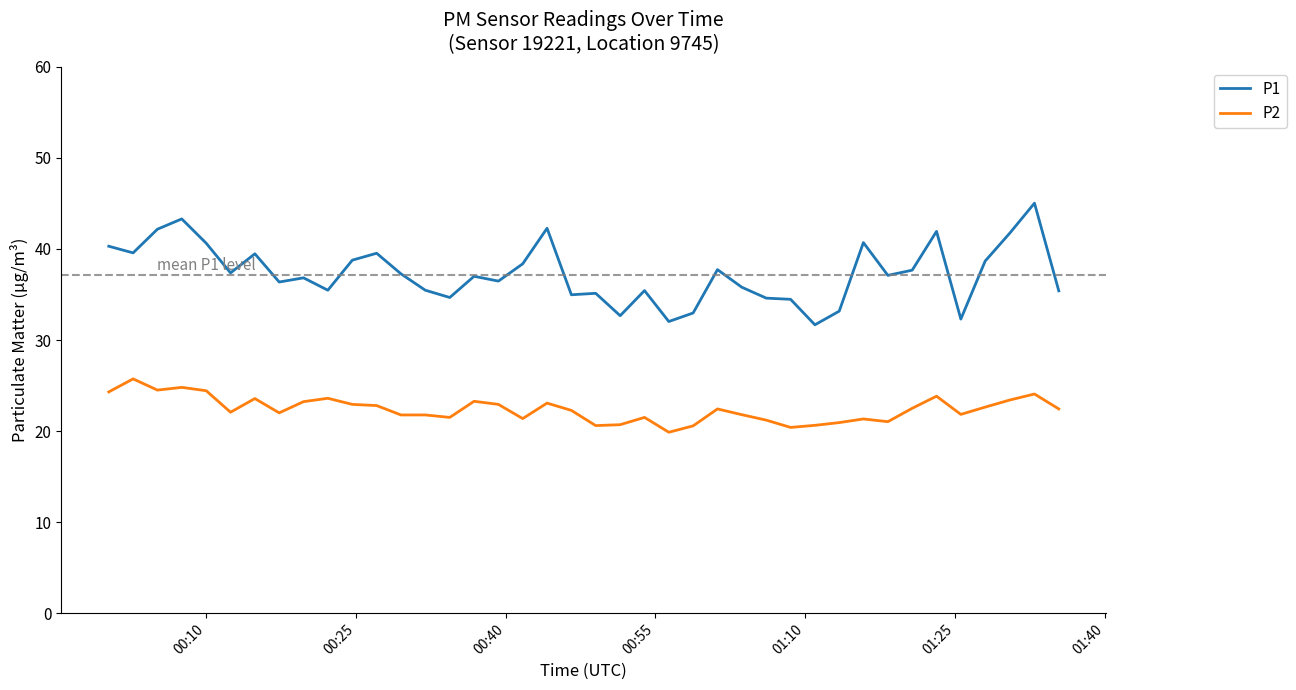

True or false: P2 and P1 intersect in this chart.

False